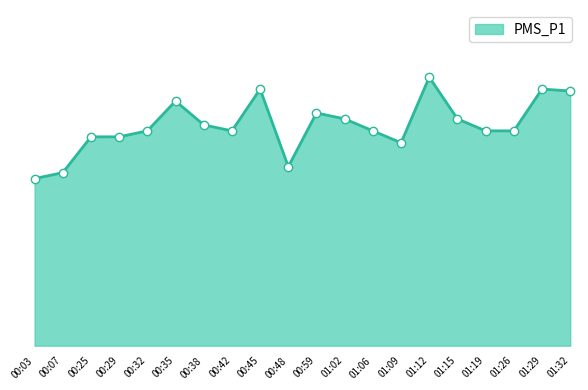

Which has a higher value, 01:26 or 01:09?

01:26